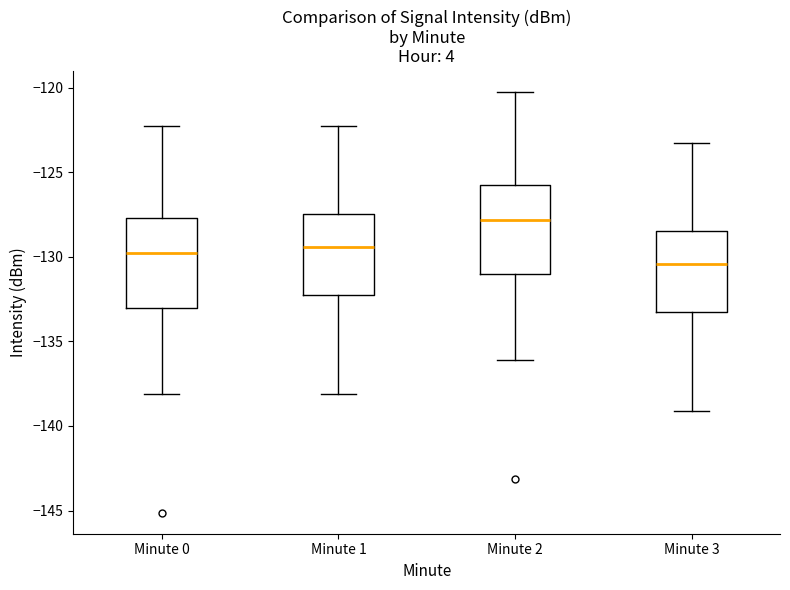

Reading left to right, transcribe this box plot: for each box, give where its median line is, the range the box spans, and where its two whiskers end, as read against the y-axis. The values are not printed on the chart, so give them approximately, as read against the axis.

Minute 0: median -130.0, box -133.0 to -127.5, whiskers -138.0 to -122.0
Minute 1: median -129.5, box -132.5 to -127.5, whiskers -138.0 to -122.0
Minute 2: median -128.0, box -131.0 to -125.5, whiskers -136.0 to -120.0
Minute 3: median -130.5, box -133.5 to -128.5, whiskers -139.0 to -123.0